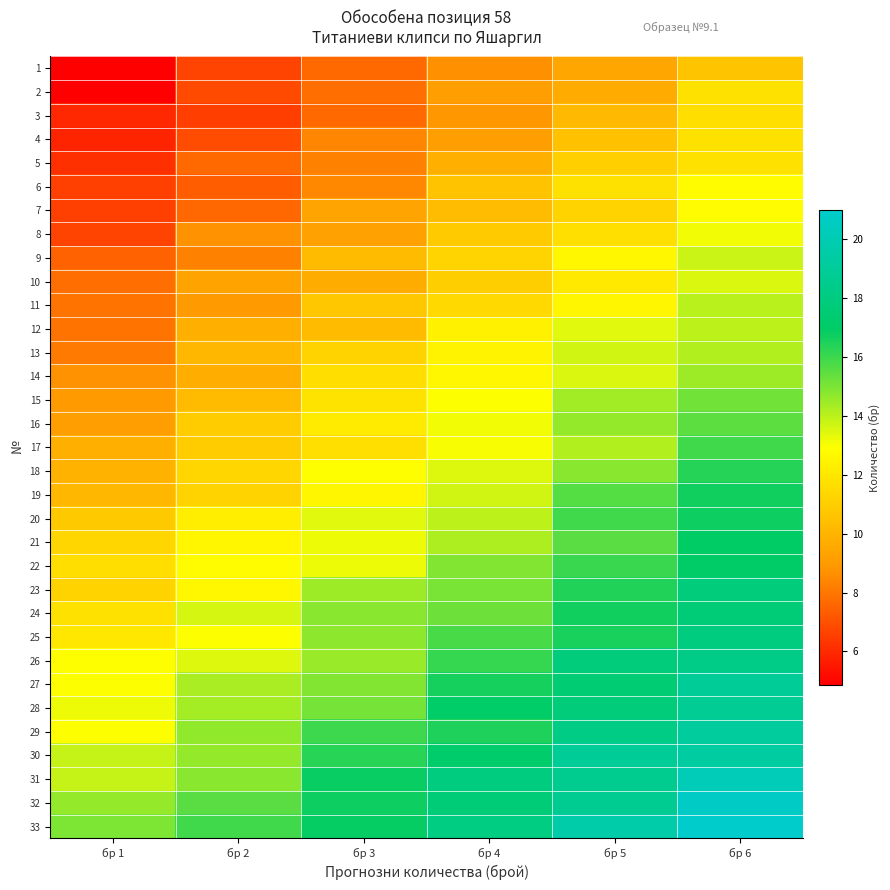

How many series are shown in this chart?

33